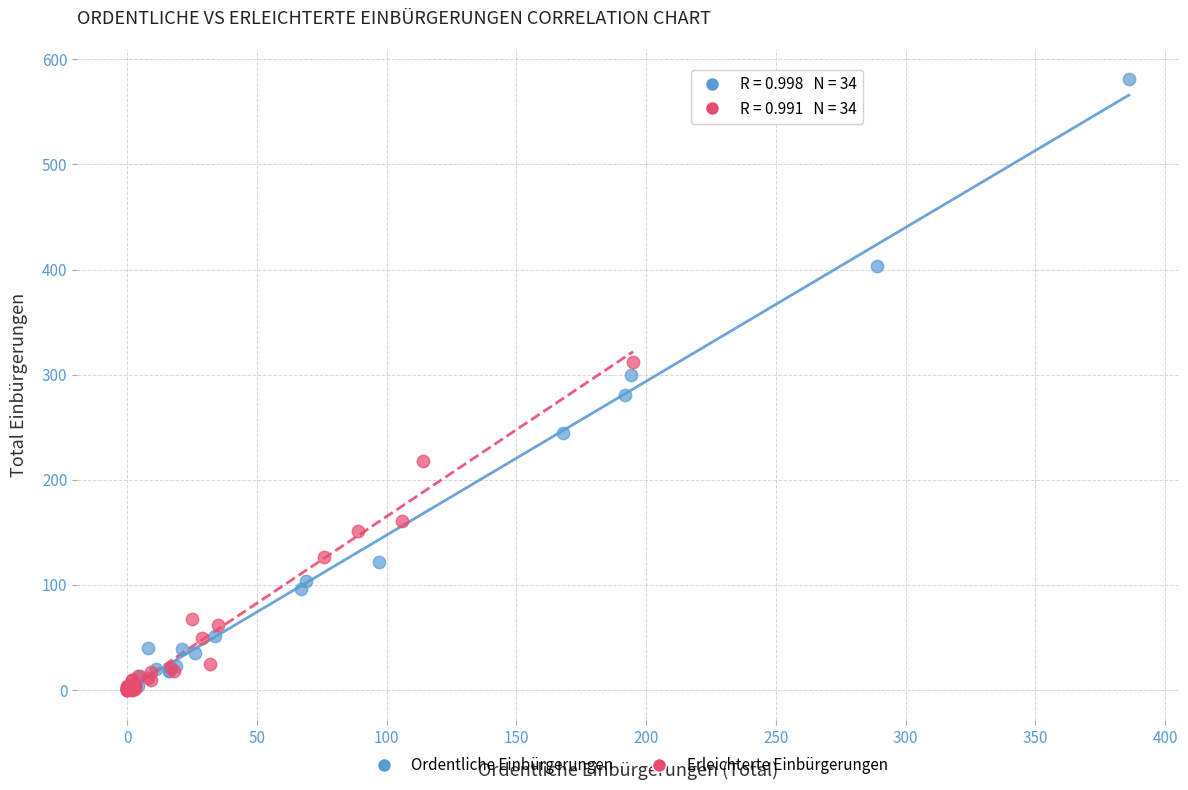

Which series contains the highest Y value?

Ordentliche Einbürgerungen